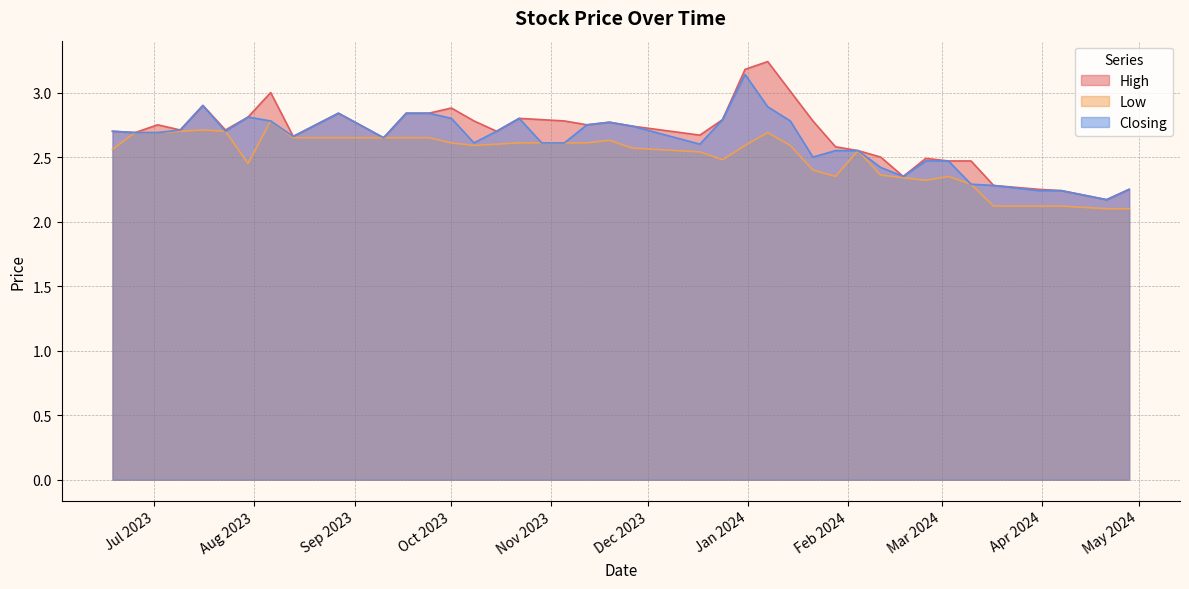

True or false: Low and High intersect in this chart.

False